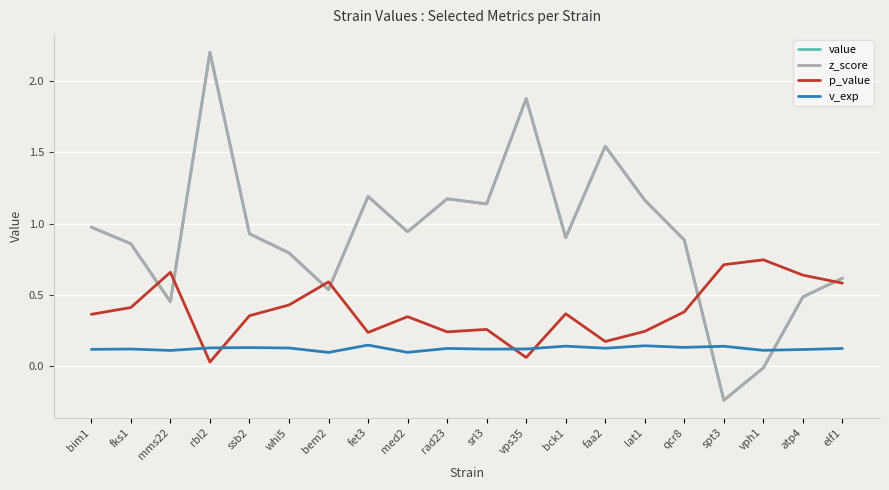

What is the label of the 5th point from the left?

ssb2